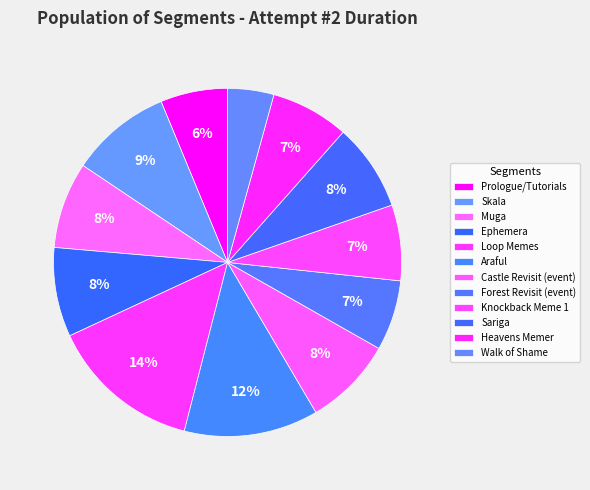

How many segments does this pie chart have?

12